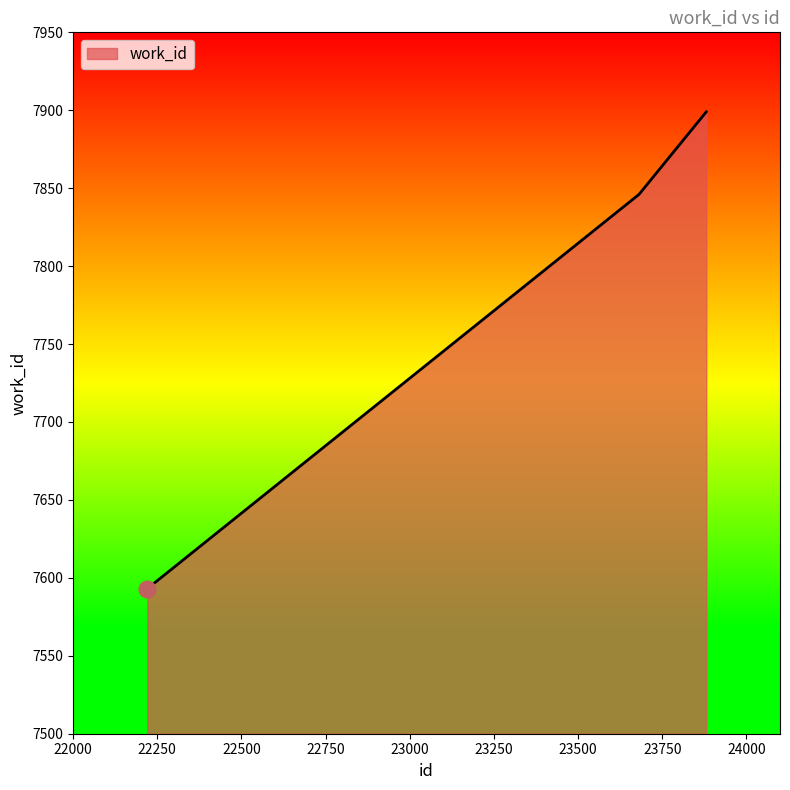

Reading right to left, transcribe all the data shown in this chart.

7899	7846	7593